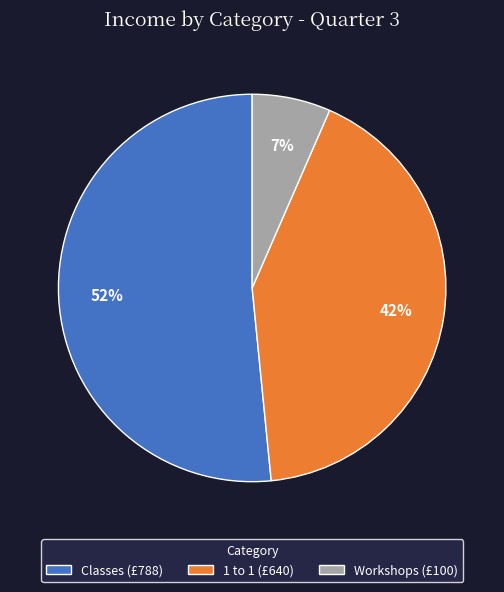

Do 1 to 1 (£640) and Classes (£788) together represent more than half of the pie?

Yes